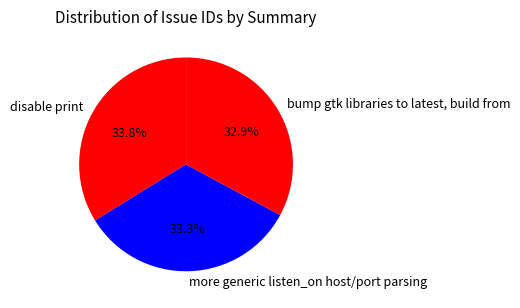

Is there any slice that represents more than half of the pie?

No